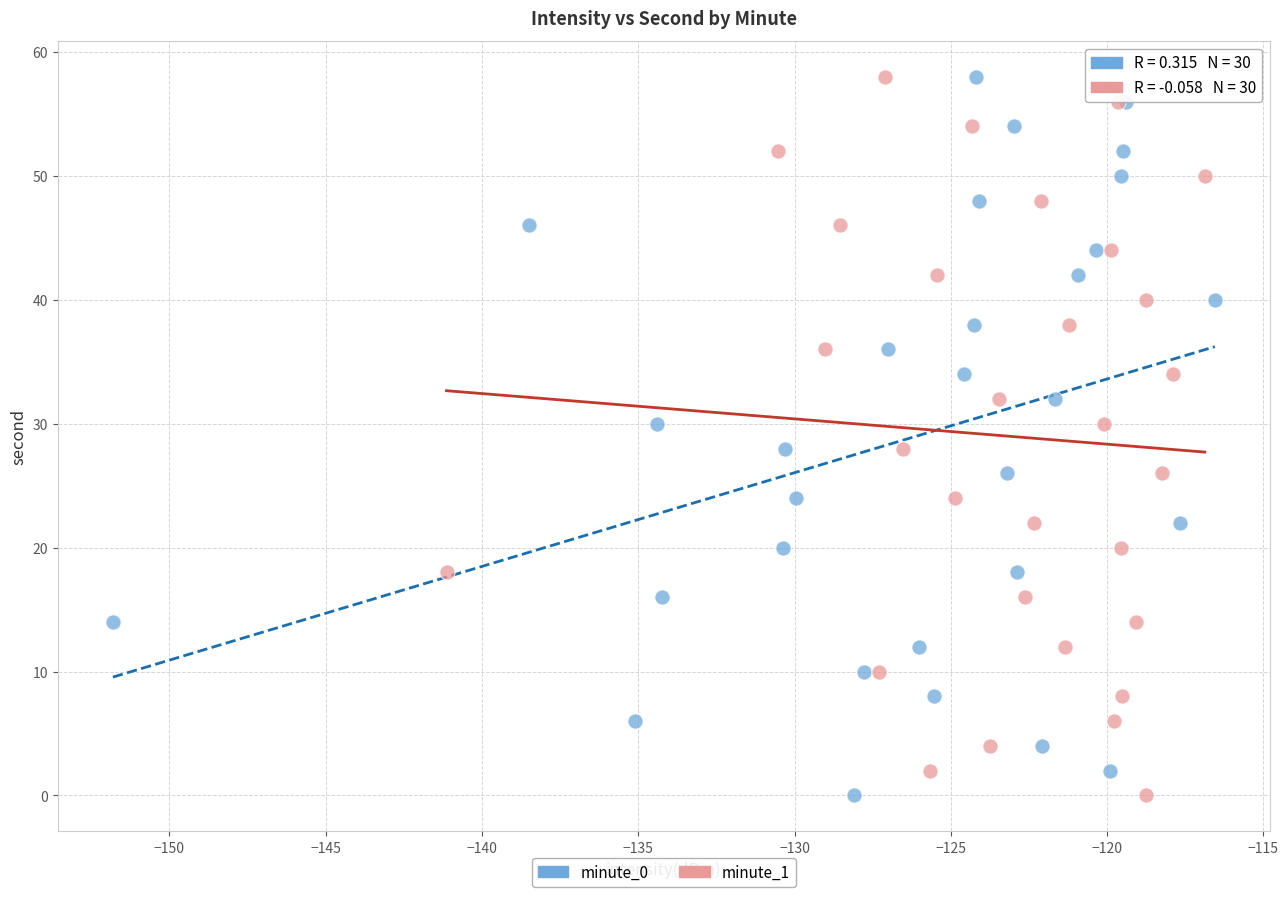

What are all the series names shown in the legend?

minute_0, minute_1